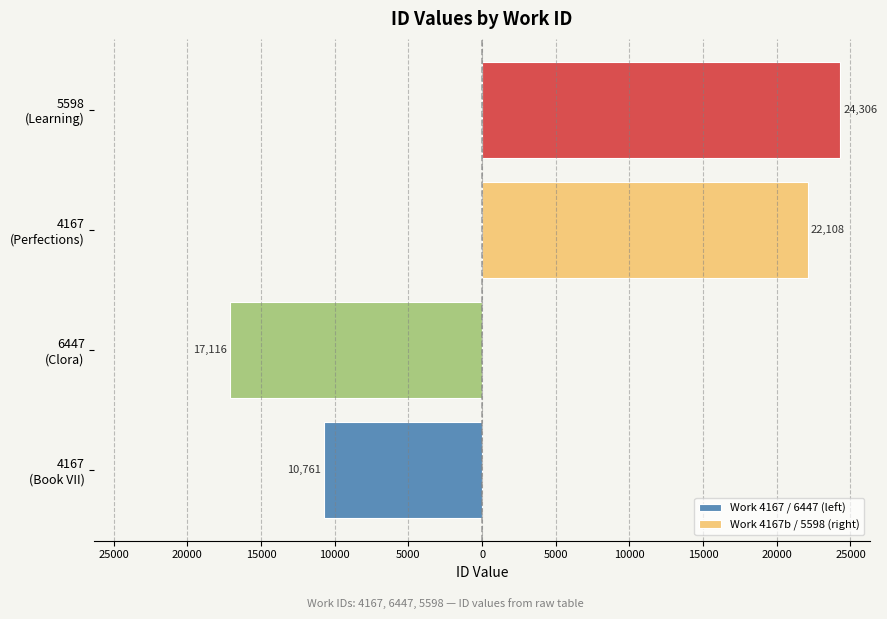

What are all the series names shown in the legend?

Work 4167 / 6447 (left), Work 4167b / 5598 (right)